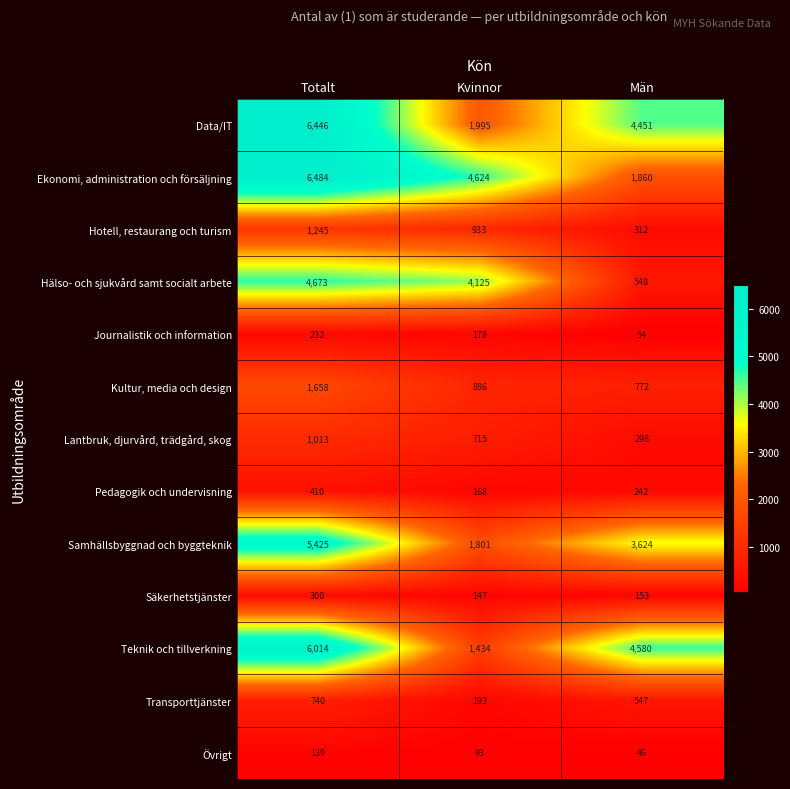

How many series are shown in this chart?

13